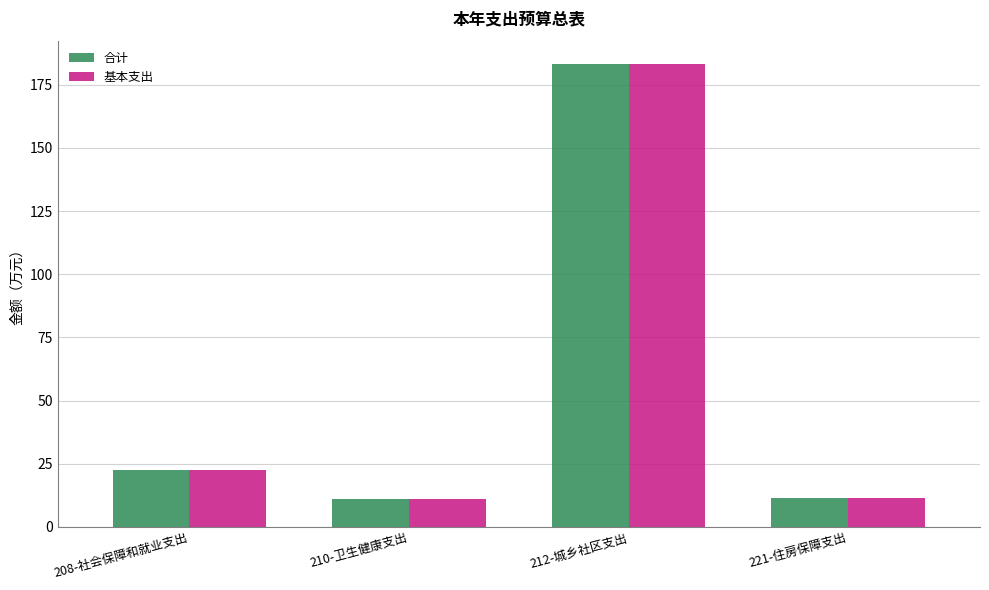

What is the label of the 3rd bar from the right?

210-卫生健康支出